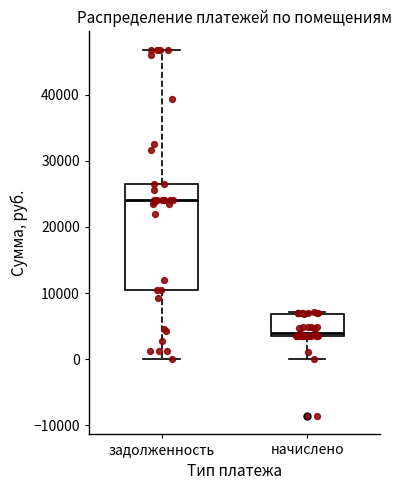

Which box's median line is the lowest?

начислено